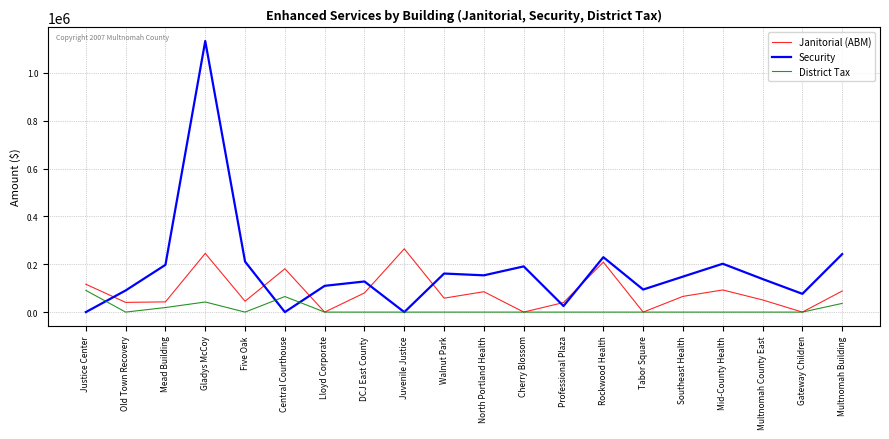

What value does the Janitorial (ABM) series have at Multnomah Building?

88100